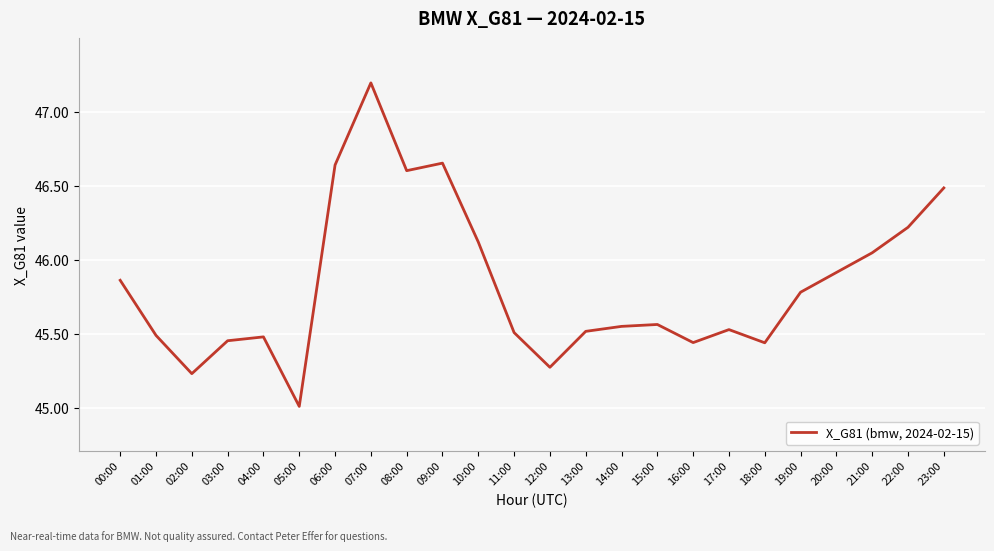

What is the difference between the maximum and minimum values?

2.2